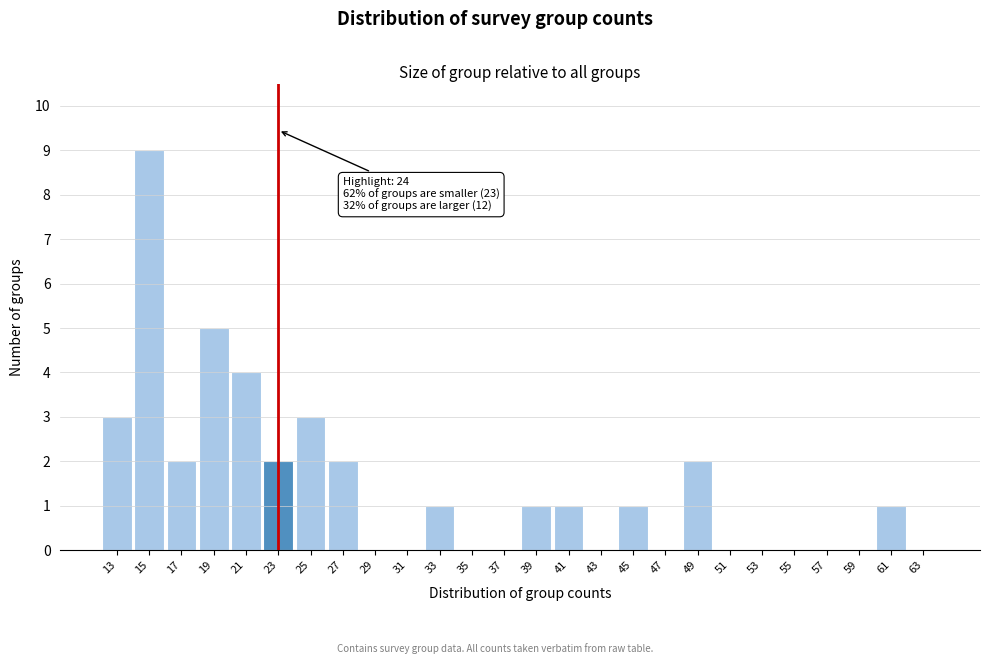

Reading left to right, transcribe all the data shown in this chart.

13=3	15=9	17=2	19=5	21=4	23=2	25=3	27=2	29=0	31=0	33=1	35=0	37=0	39=1	41=1	43=0	45=1	47=0	49=2	51=0	53=0	55=0	57=0	59=0	61=1	63=0